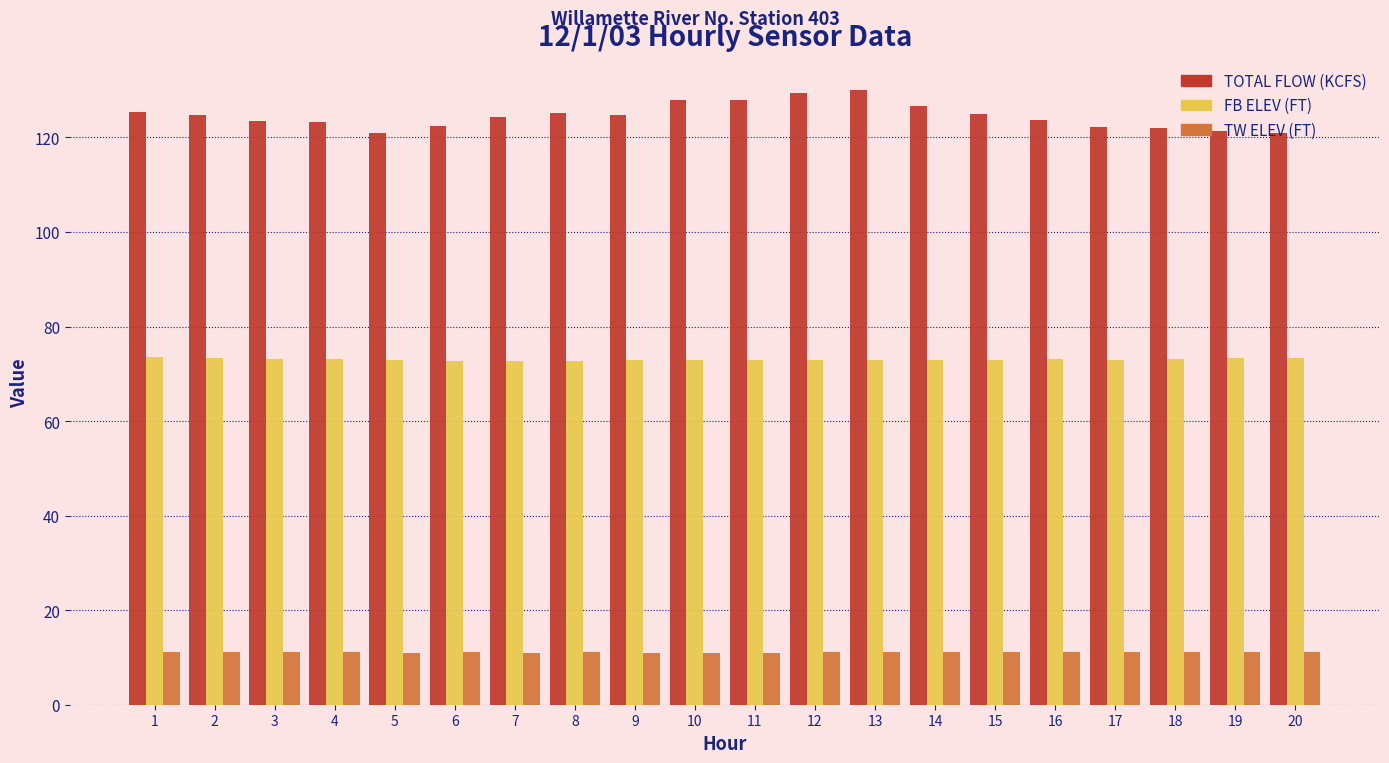

Rank the series by their average value, from highest to lowest.

TOTAL FLOW (KCFS), FB ELEV (FT), TW ELEV (FT)